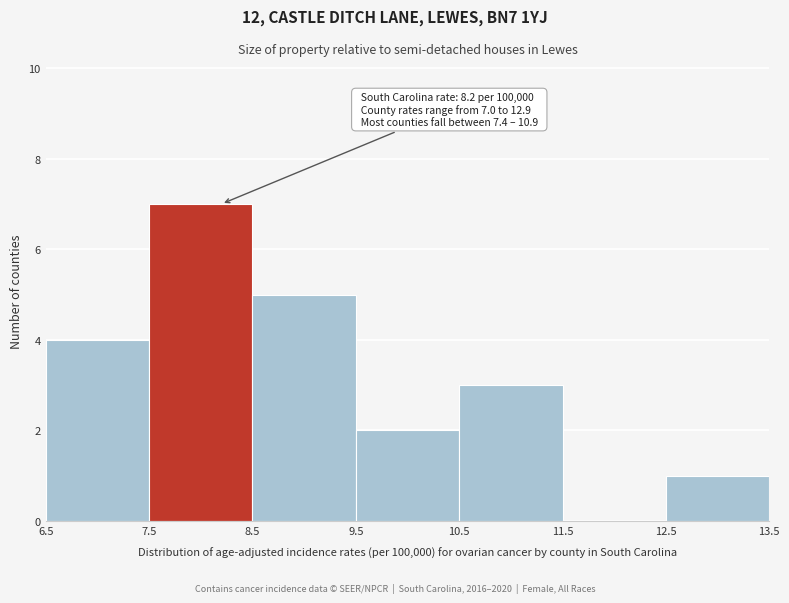

Which range on the x-axis has the tallest bar?

7.5 to 8.5